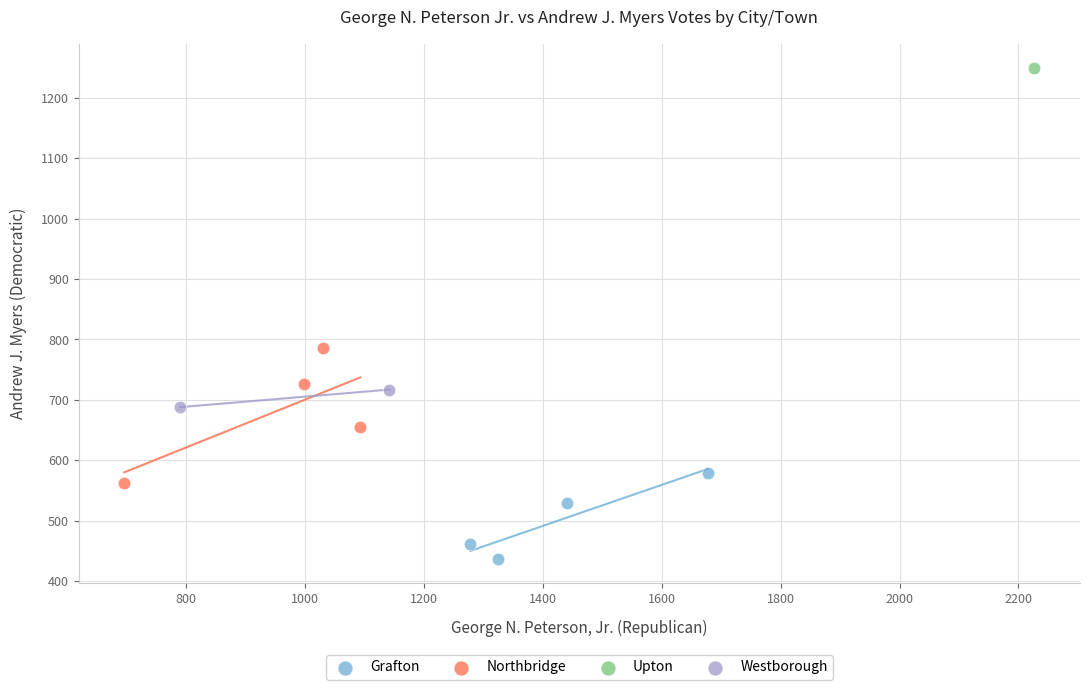

What are all the series names shown in the legend?

Grafton, Northbridge, Upton, Westborough